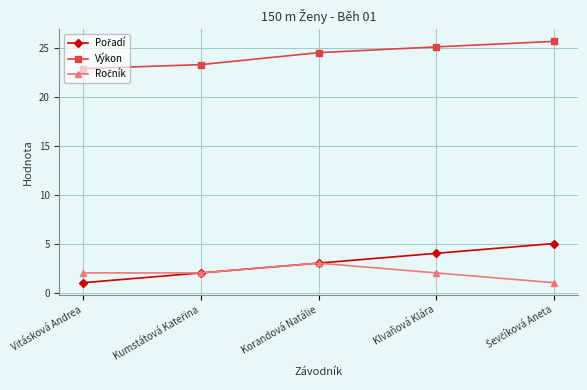

At which label does Výkon first exceed 24?

Korandová Natálie